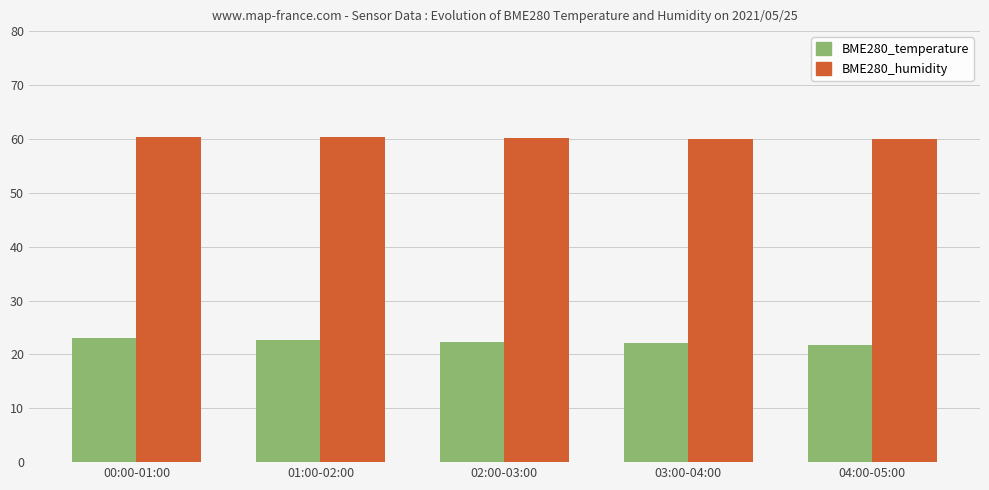

Is the value of BME280_temperature at 00:00-01:00 greater than the value of BME280_humidity at 02:00-03:00?

No